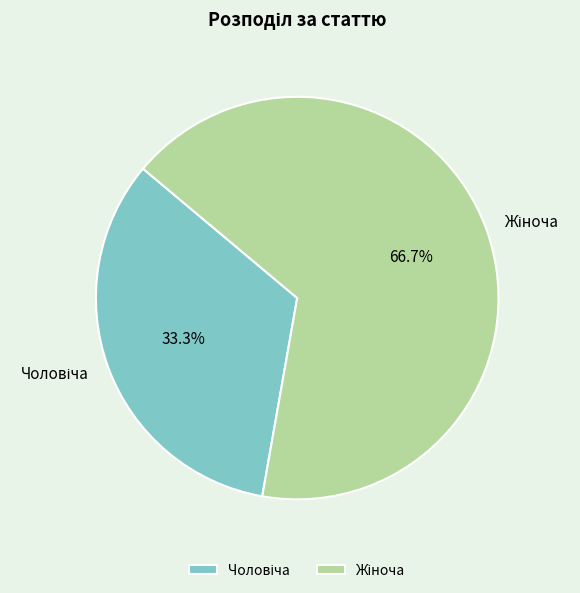

Is there any slice that represents more than half of the pie?

Yes